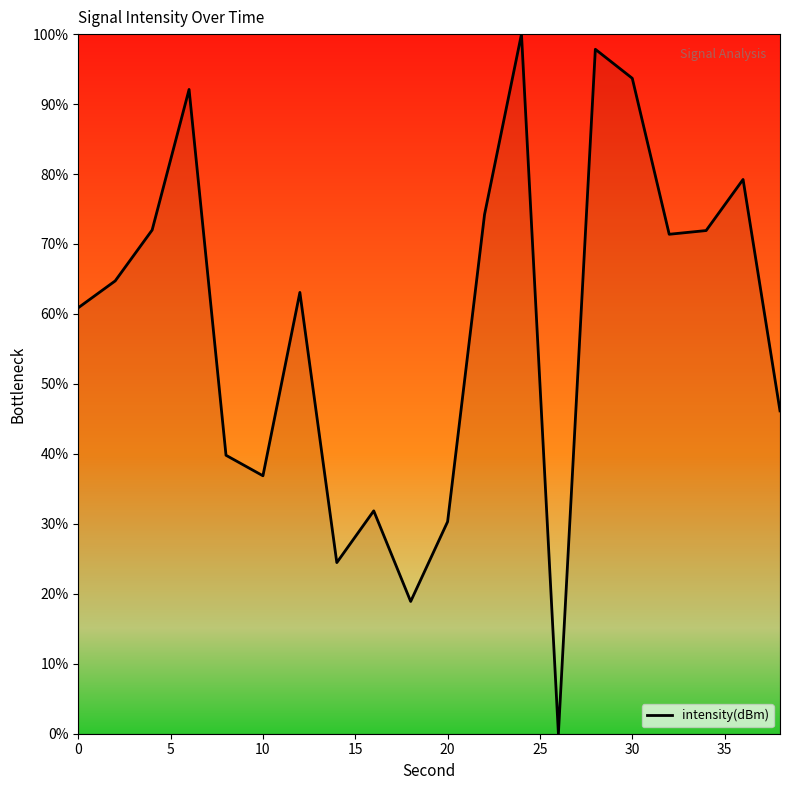

What is the maximum value shown in the chart?

100.0